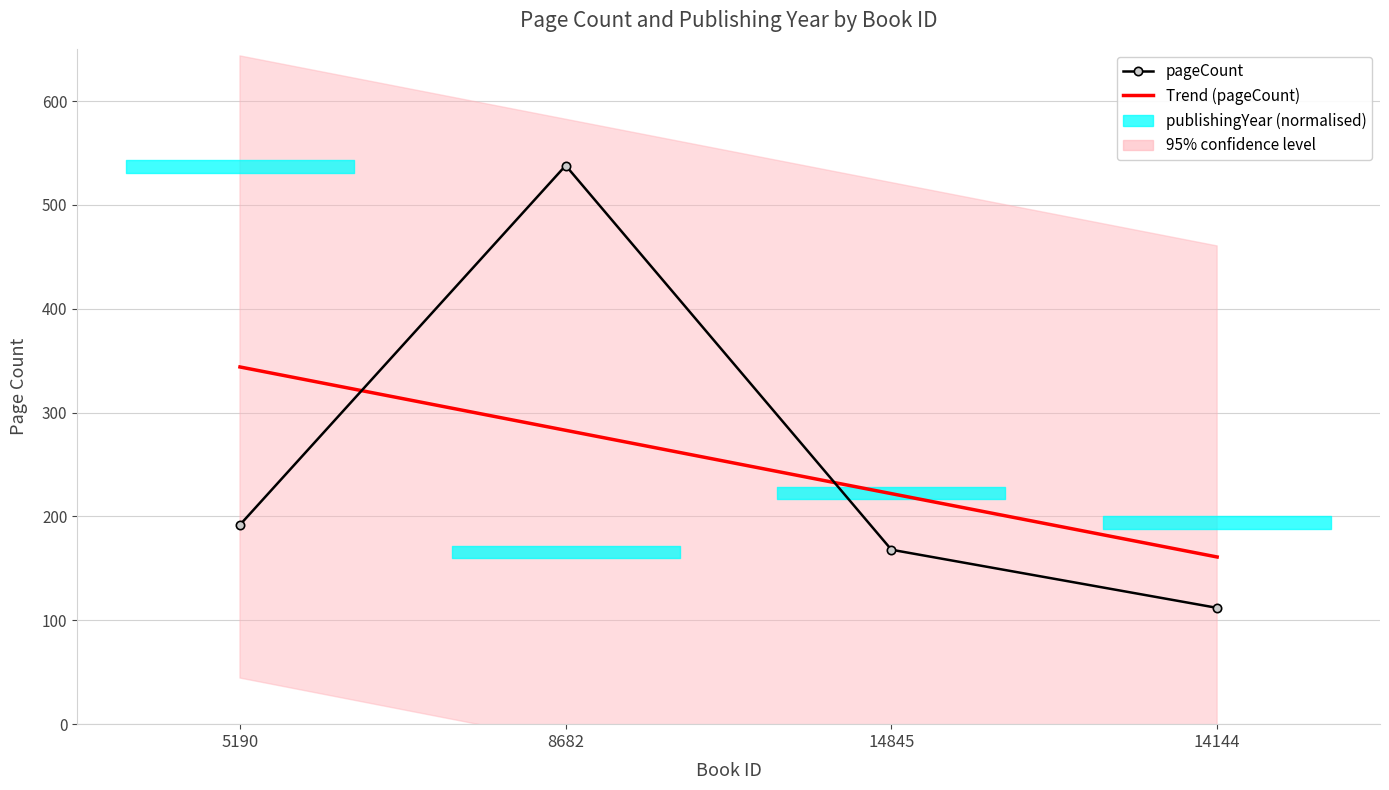

Does the chart have visible grid lines?

Yes